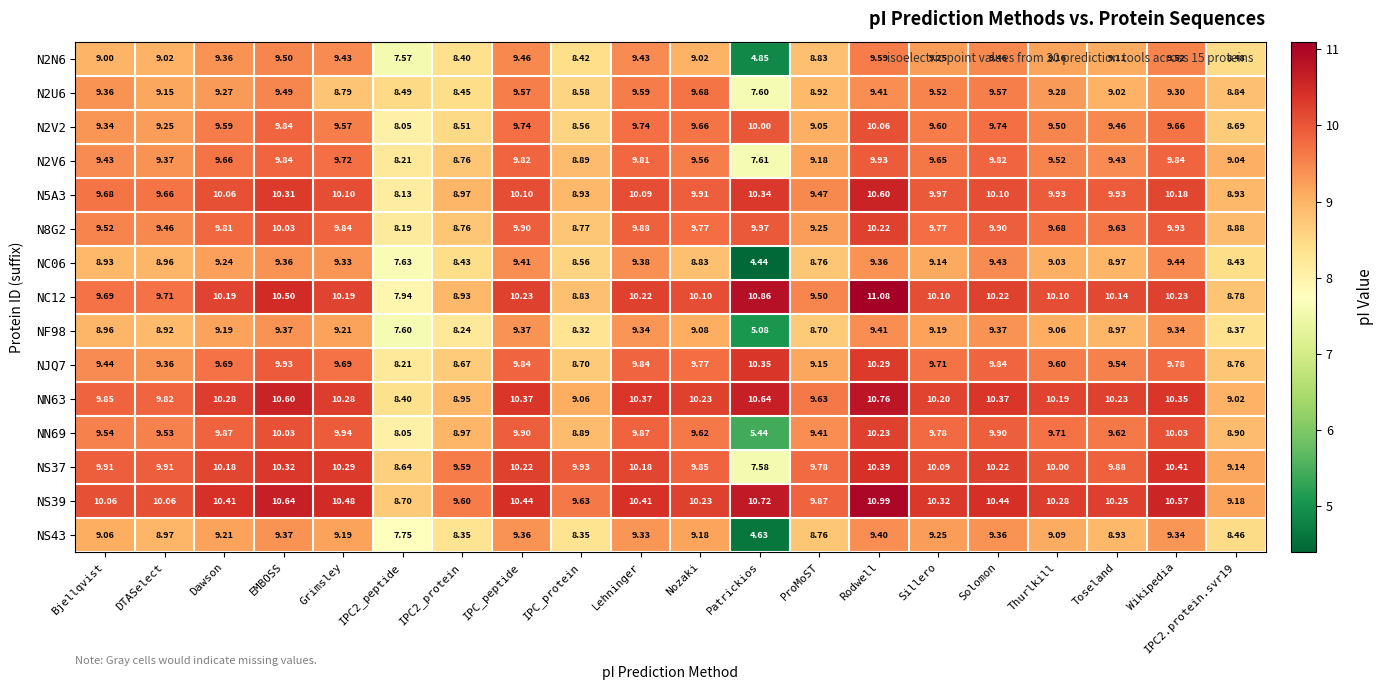

How many distinct data groups are displayed?

15